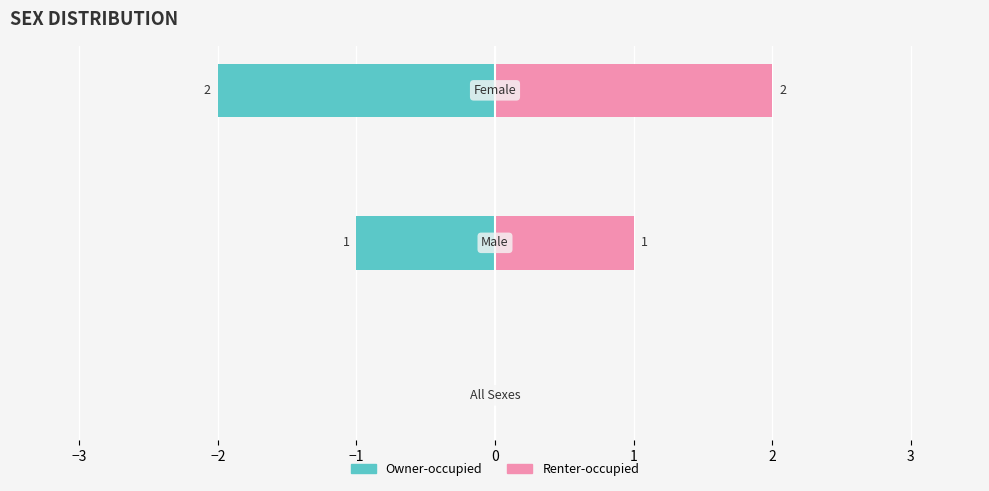

What are all the series names shown in the legend?

Owner-occupied, Renter-occupied